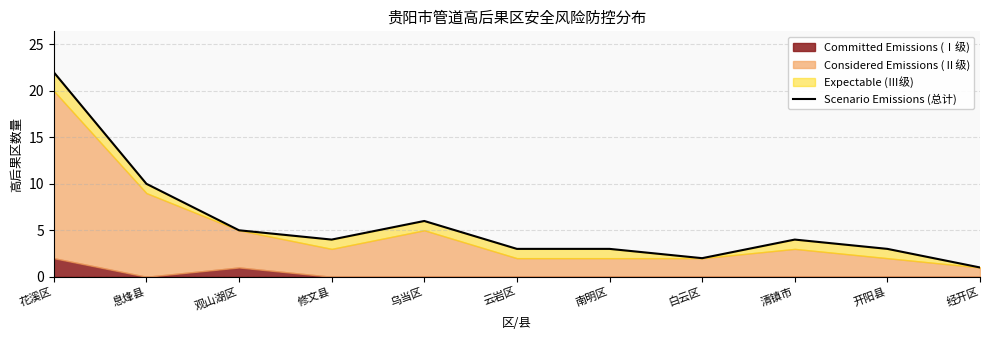

What is the value of the 7th point from the left?

3